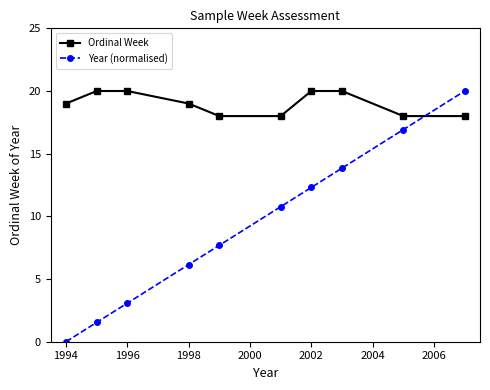

List the series in order of their overall mean, lowest first.

Year (normalised), Ordinal Week